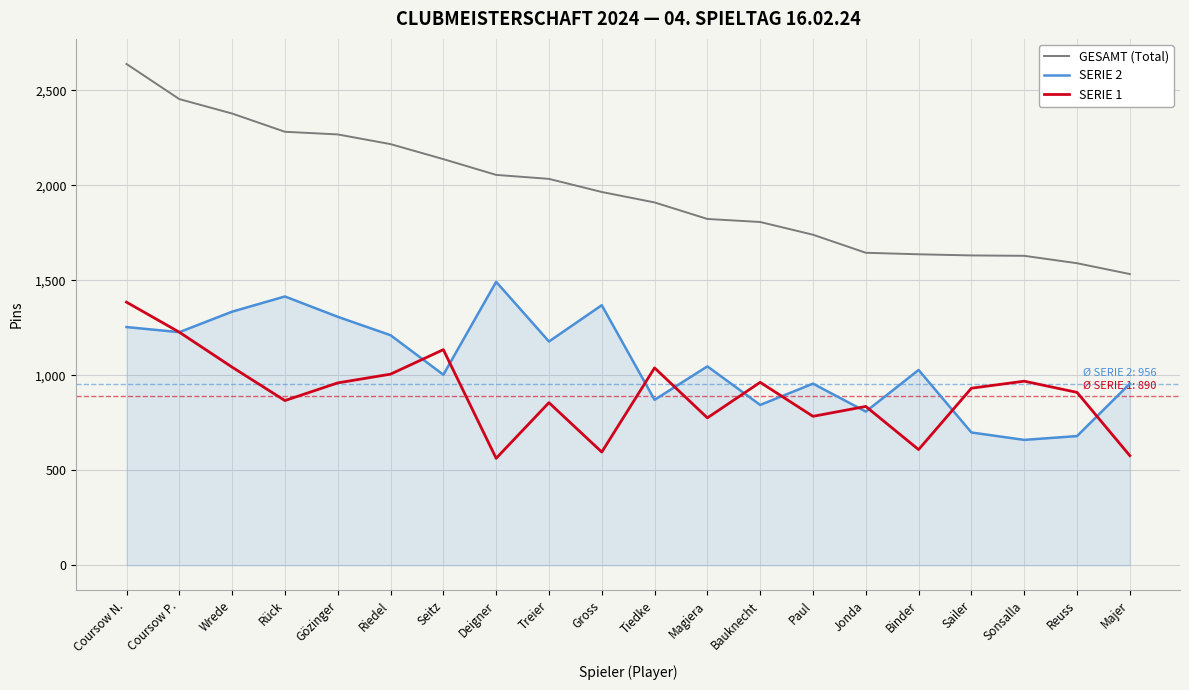

What position from the right is Gözinger?

16